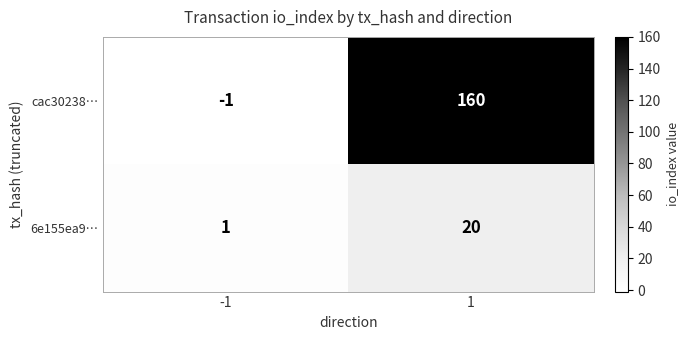

Between -1 and 1, which series saw the biggest shift?

cac30238…